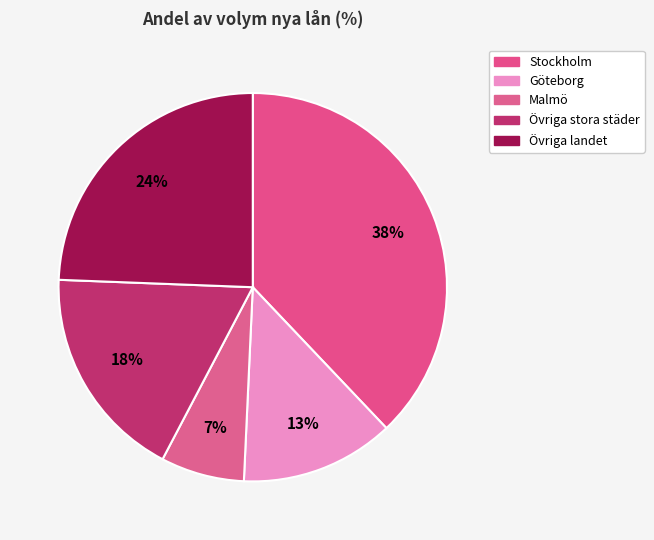

What percentage is NOT represented by Stockholm?

62.1%